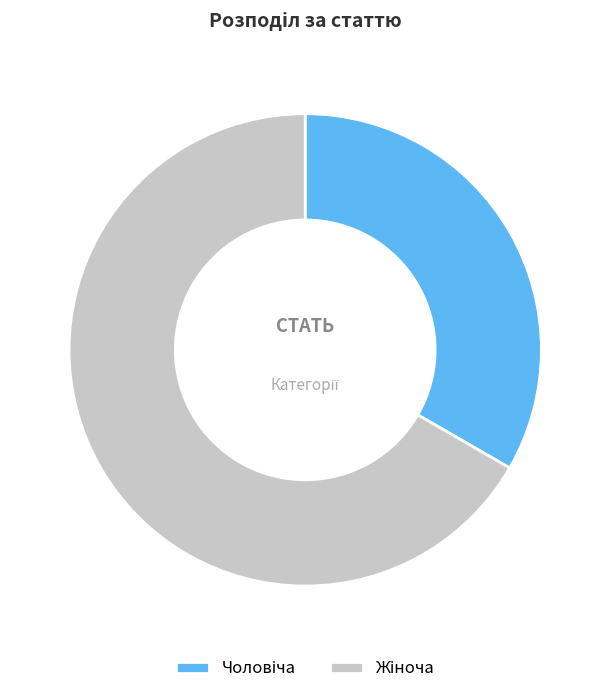

How many slices are in this pie chart?

2